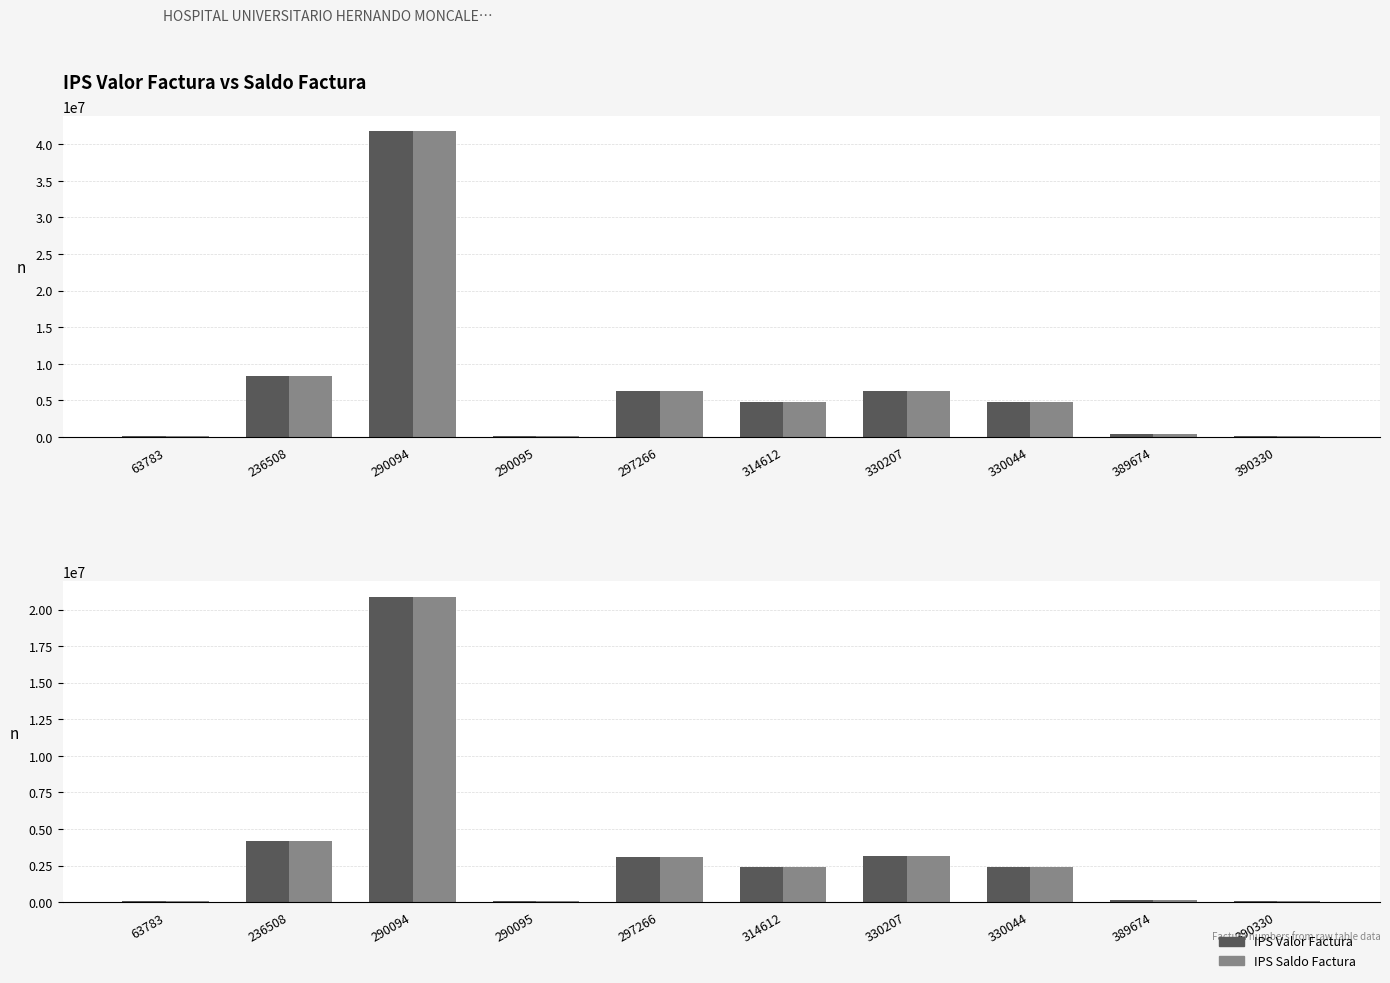

What are all the series names shown in the legend?

IPS Valor Factura, IPS Saldo Factura